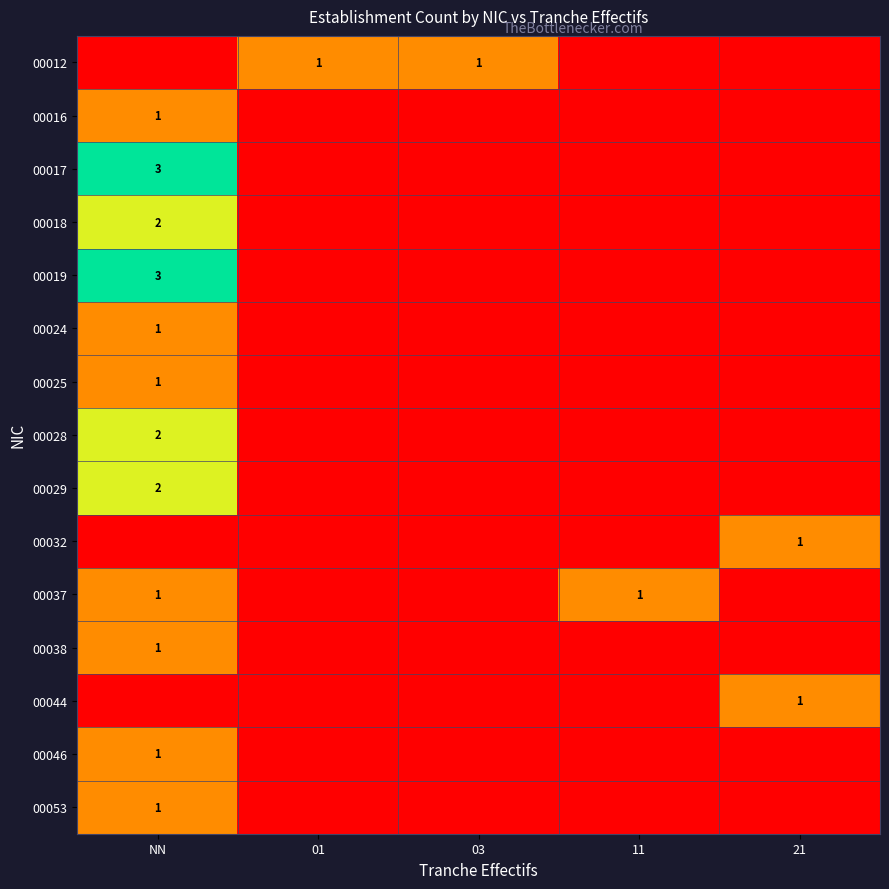

The 00053 series shows 1 at NN. True or false?

True